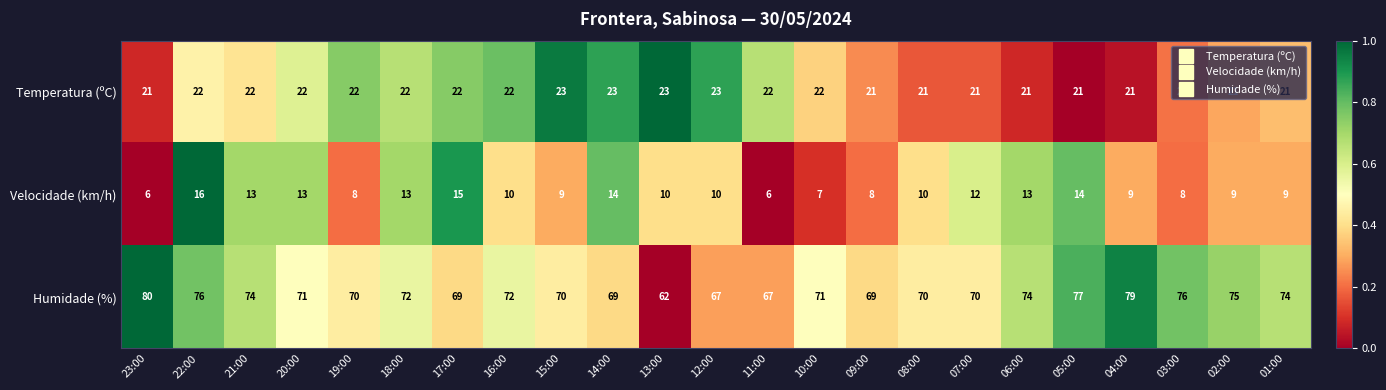

Where does the Velocidade (km/h) series first go above 10?

22:00